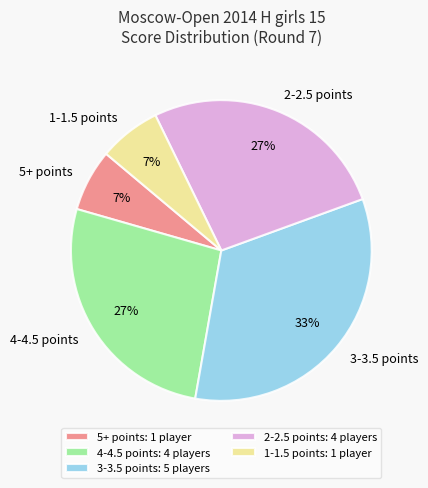

To the nearest percent, what is the difference between the 1-1.5 points and 4-4.5 points slice percentages?

20%